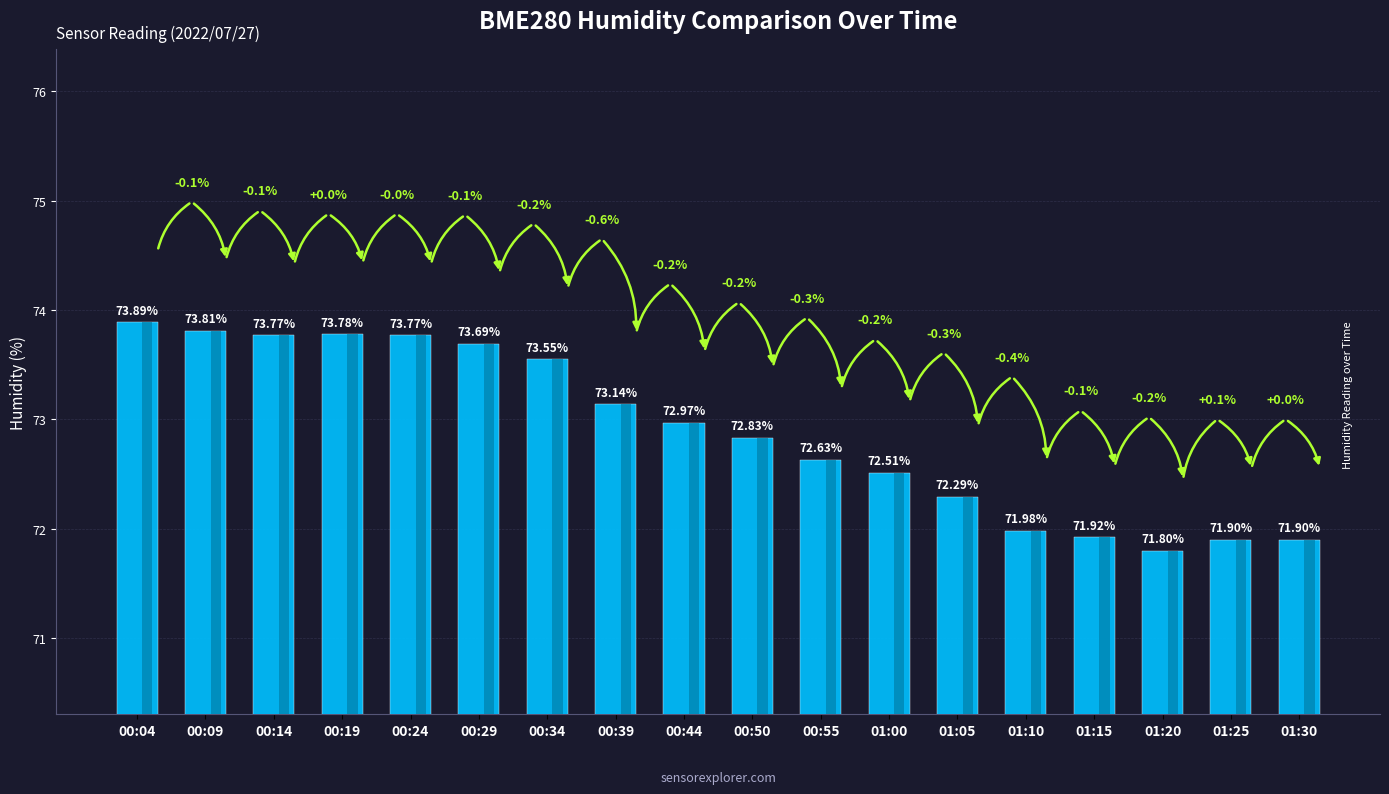

Which category has the highest value across all series?

00:04